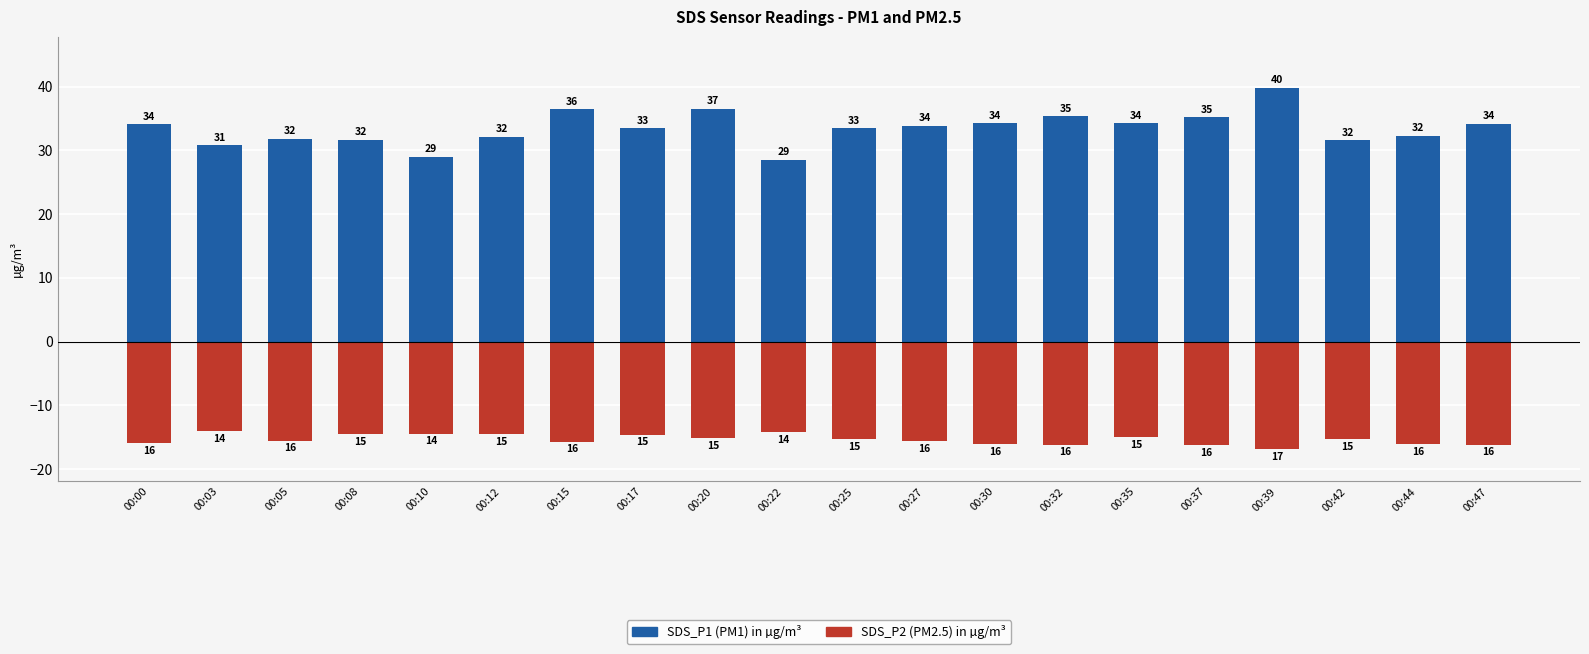

What is the highest value of the SDS_P2 (PM2.5 in µg/m³) series?

-14.1